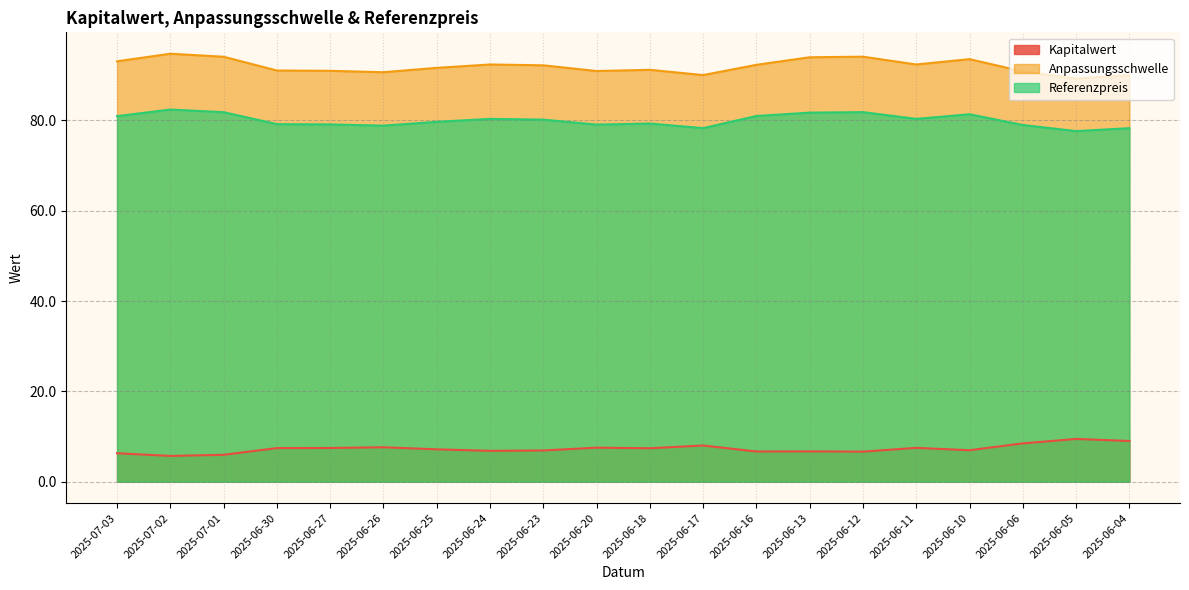

The Anpassungsschwelle series shows 47.5 at 2025-06-13. True or false?

False